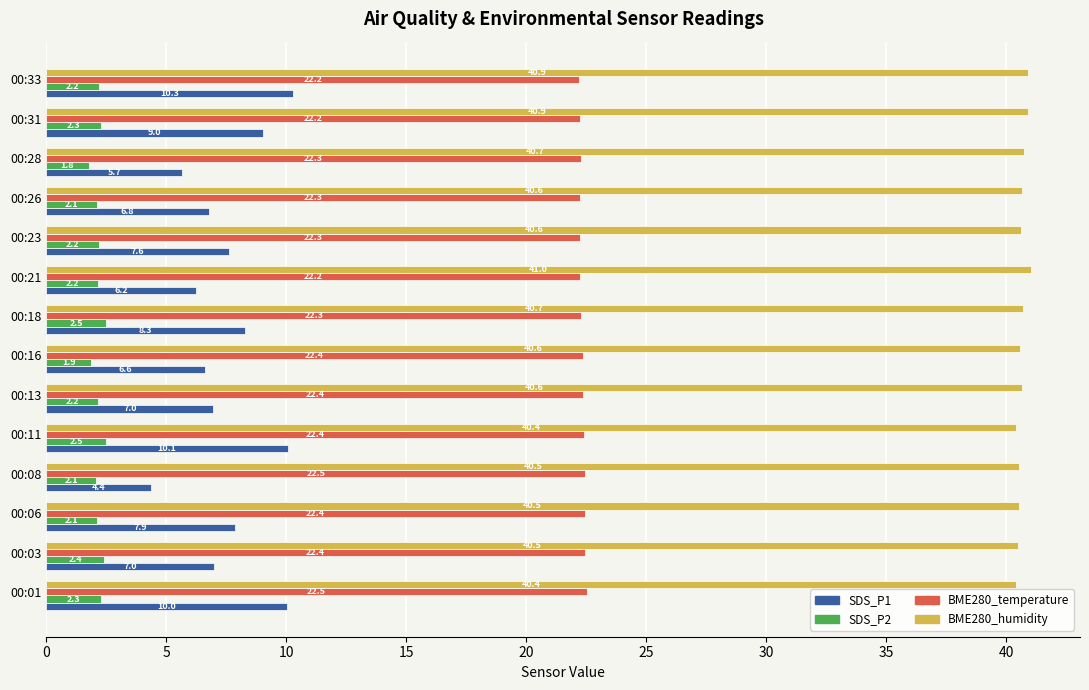

What is the maximum value shown in the chart?

41.0